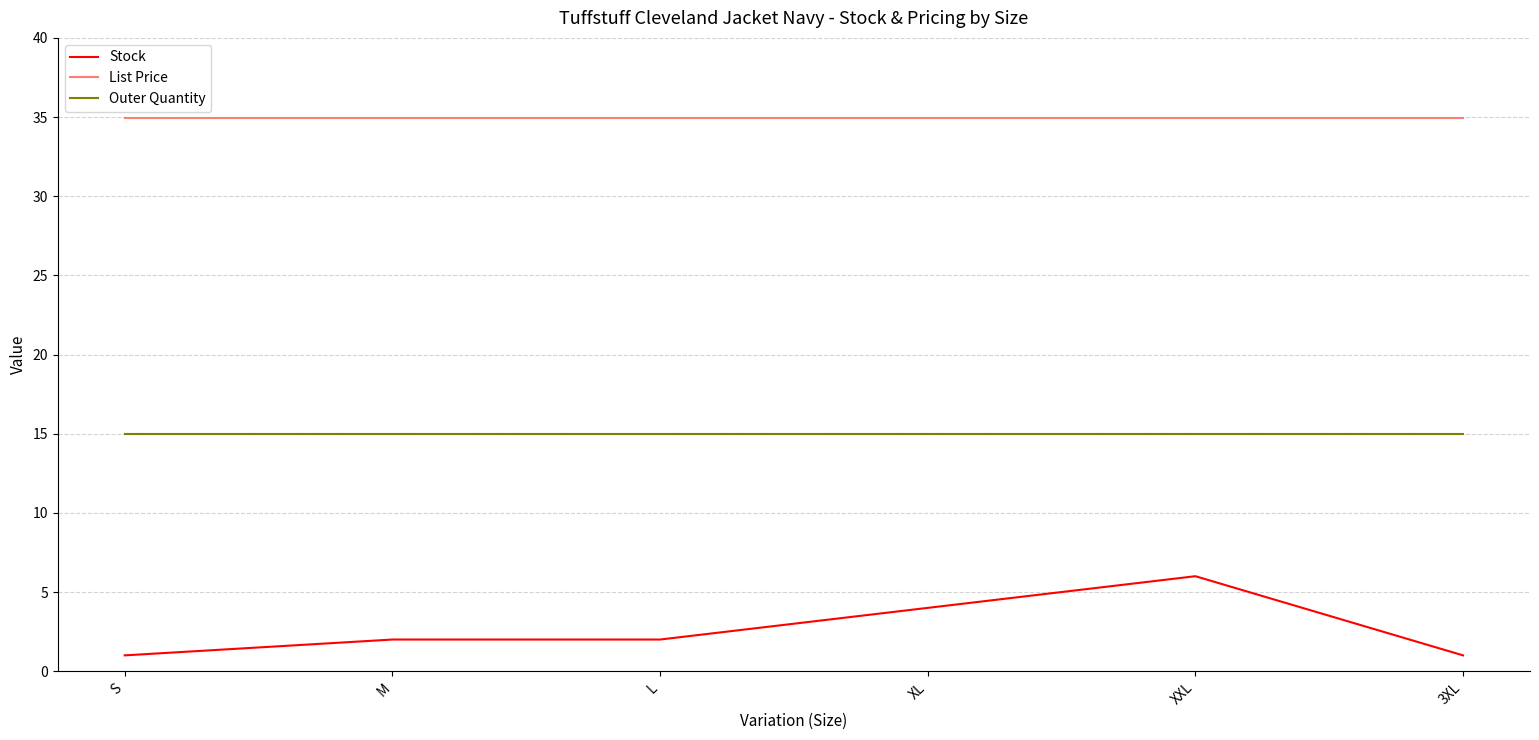

Reading left to right, list all the values displayed in this chart.

Stock: 1.0	2.0	2.0	4.0	6.0	1.0
List Price: 35.0	35.0	35.0	35.0	35.0	35.0
Outer Quantity: 15.0	15.0	15.0	15.0	15.0	15.0